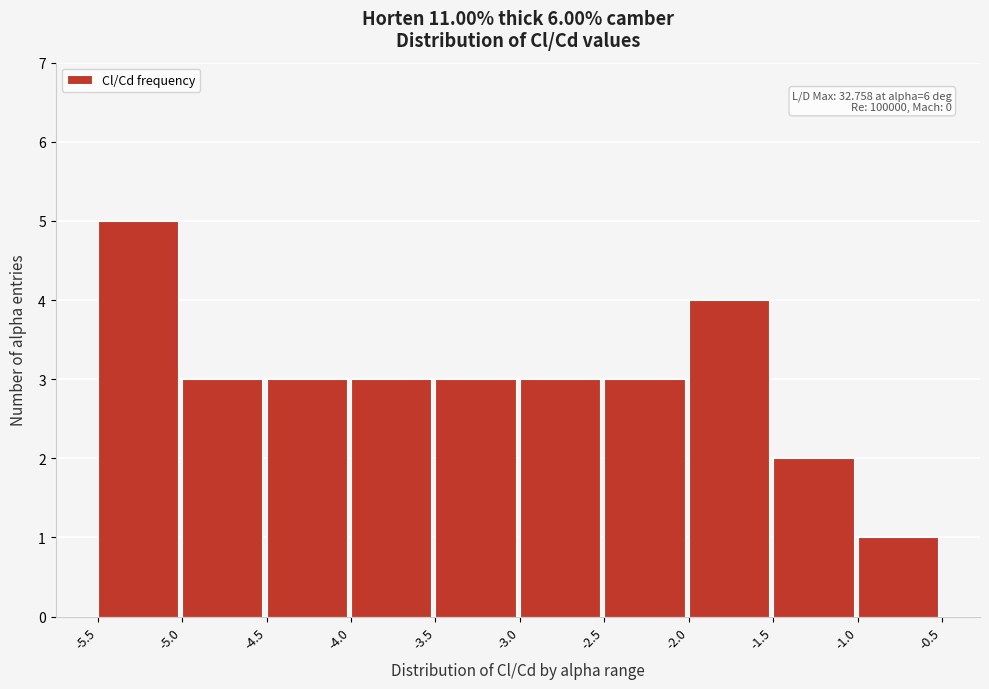

Over which range of the x-axis is the bar tallest?

-5.5 to -5.0